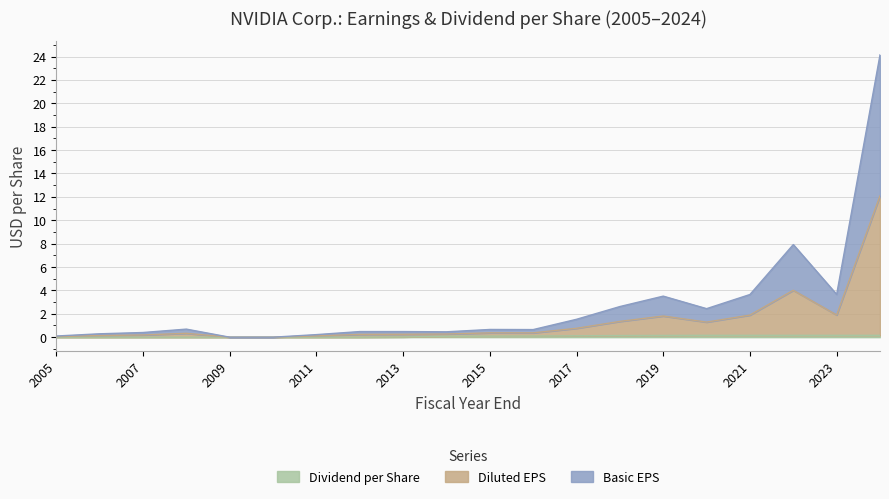

Between 2012-01-29 and 2008-01-27, which is larger?

2008-01-27